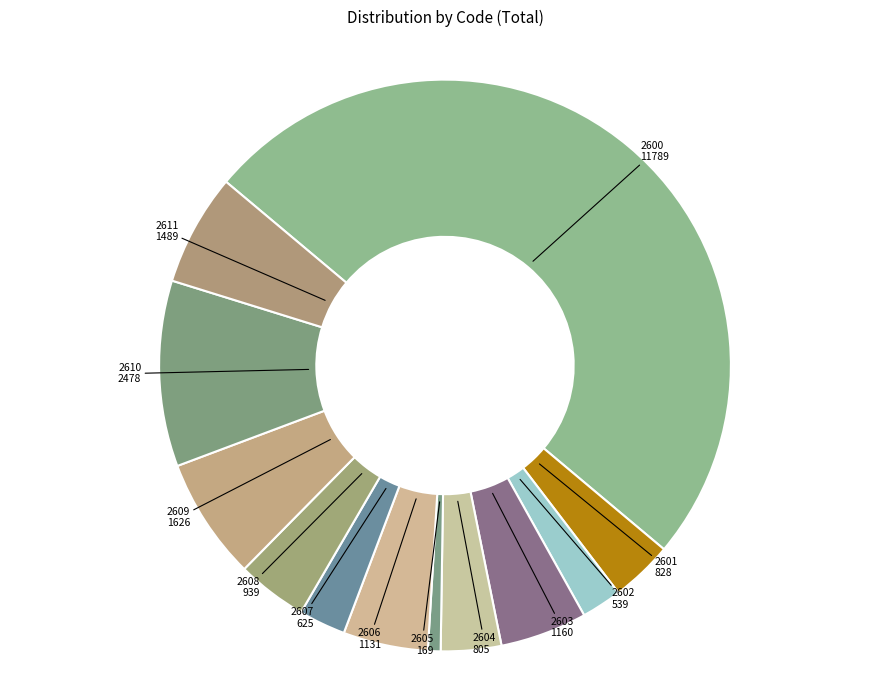

Count the number of slices in the pie.

12